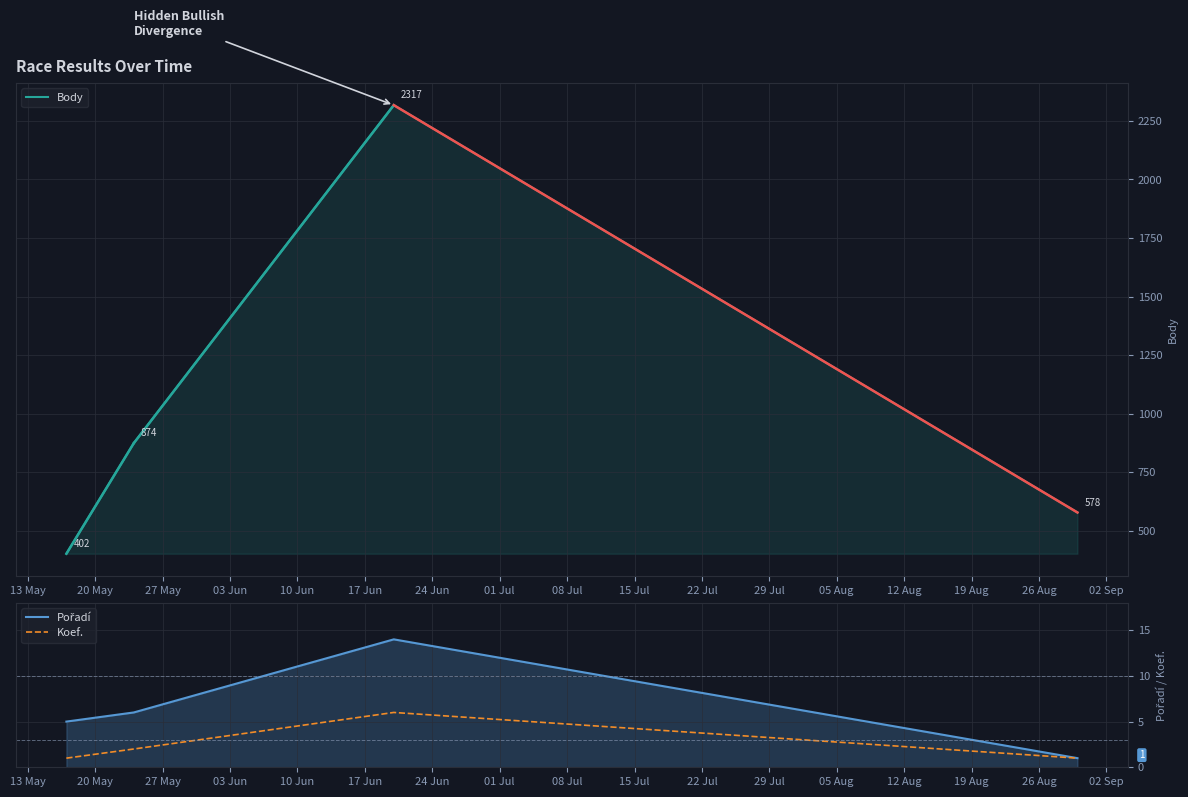

What is the value of the Pořadí point at the 1st from the left?

5